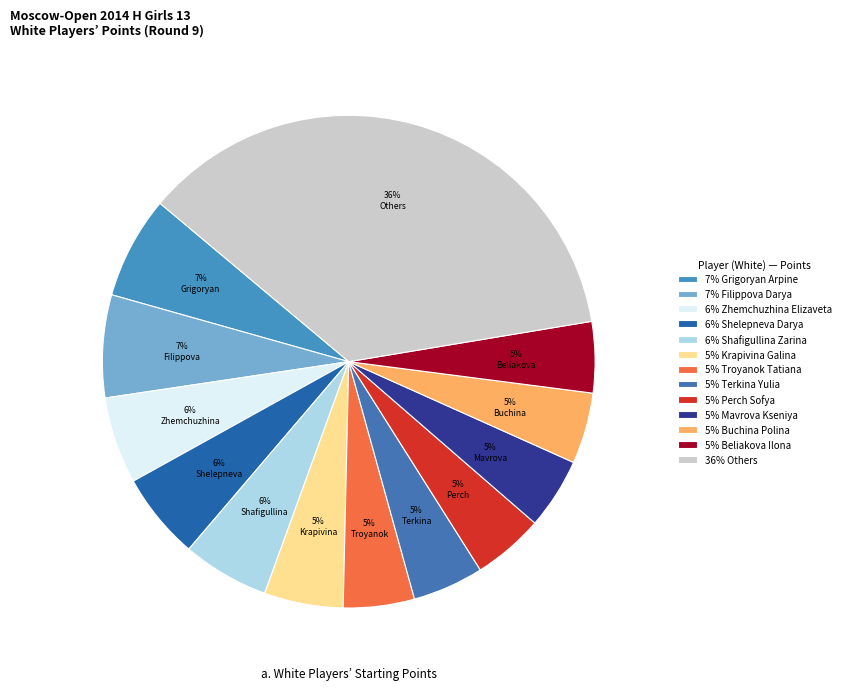

How many slices are in this pie chart?

13